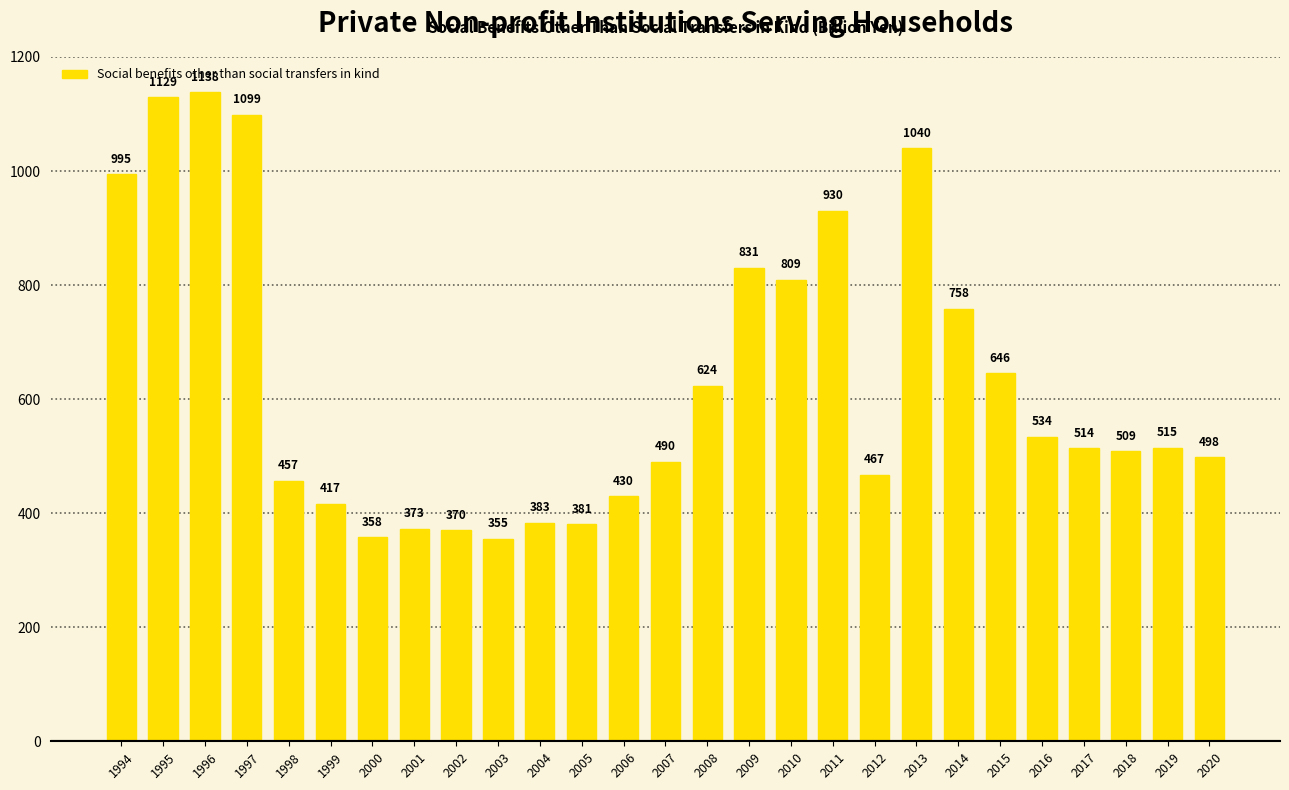

Rank the categories by value from lowest to highest.

2003, 2000, 2002, 2001, 2005, 2004, 1999, 2006, 1998, 2012, 2007, 2020, 2018, 2017, 2019, 2016, 2008, 2015, 2014, 2010, 2009, 2011, 1994, 2013, 1997, 1995, 1996